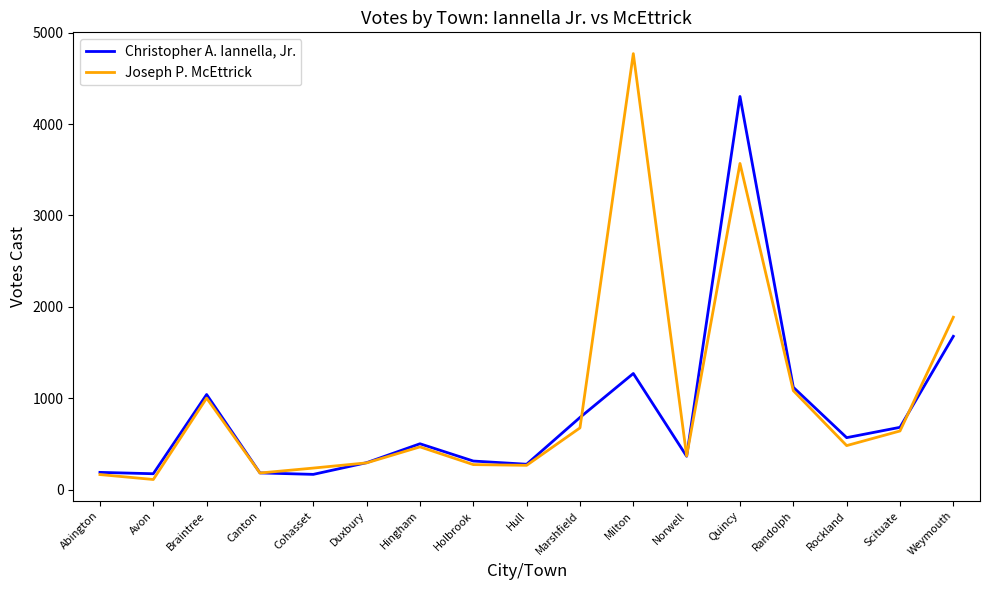

What is the difference between the highest and lowest values at Quincy?

733